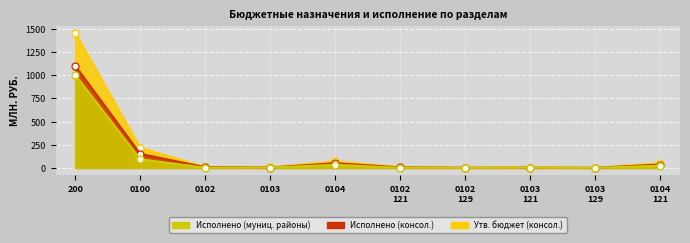

List the series in order of their peak value, lowest first.

Исполнено (муниц. районы), Исполнено (консол.), Утв. бюджет (консол.)